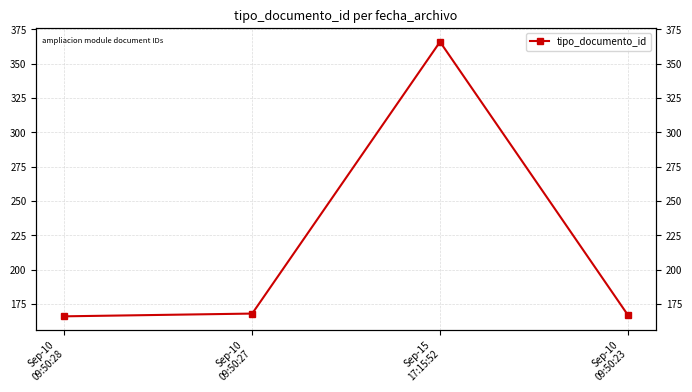

What position from the left is Sep-10
09:50:27?

2